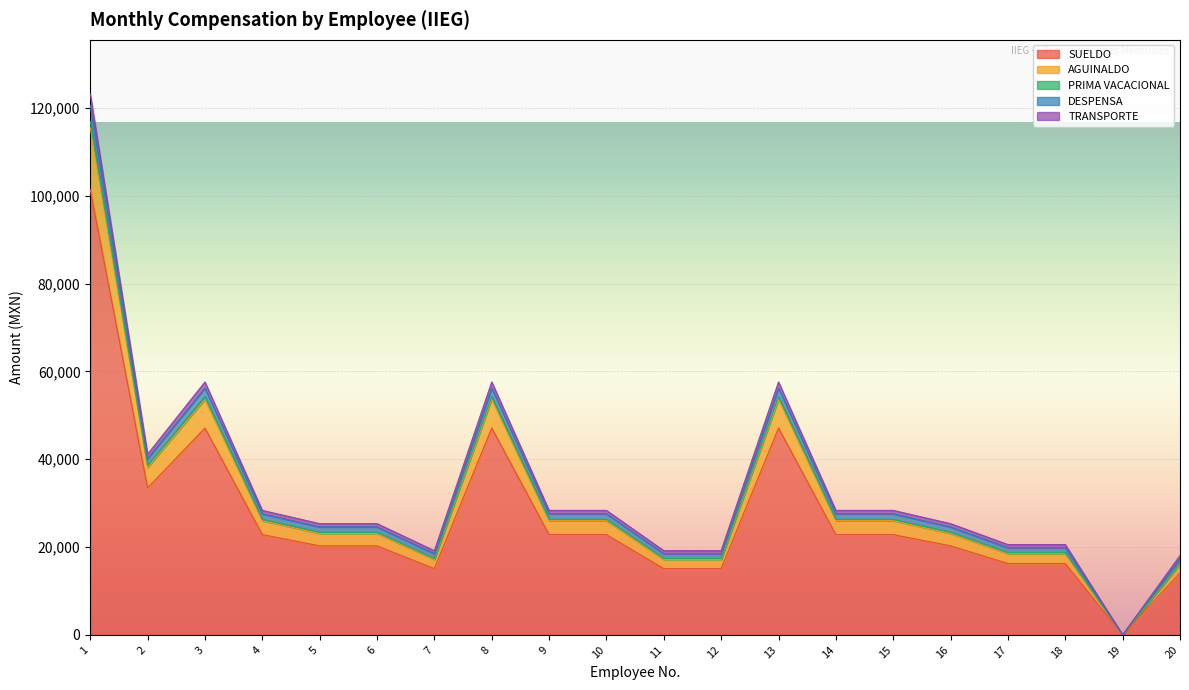

True or false: SUELDO and PRIMA VACACIONAL intersect in this chart.

False